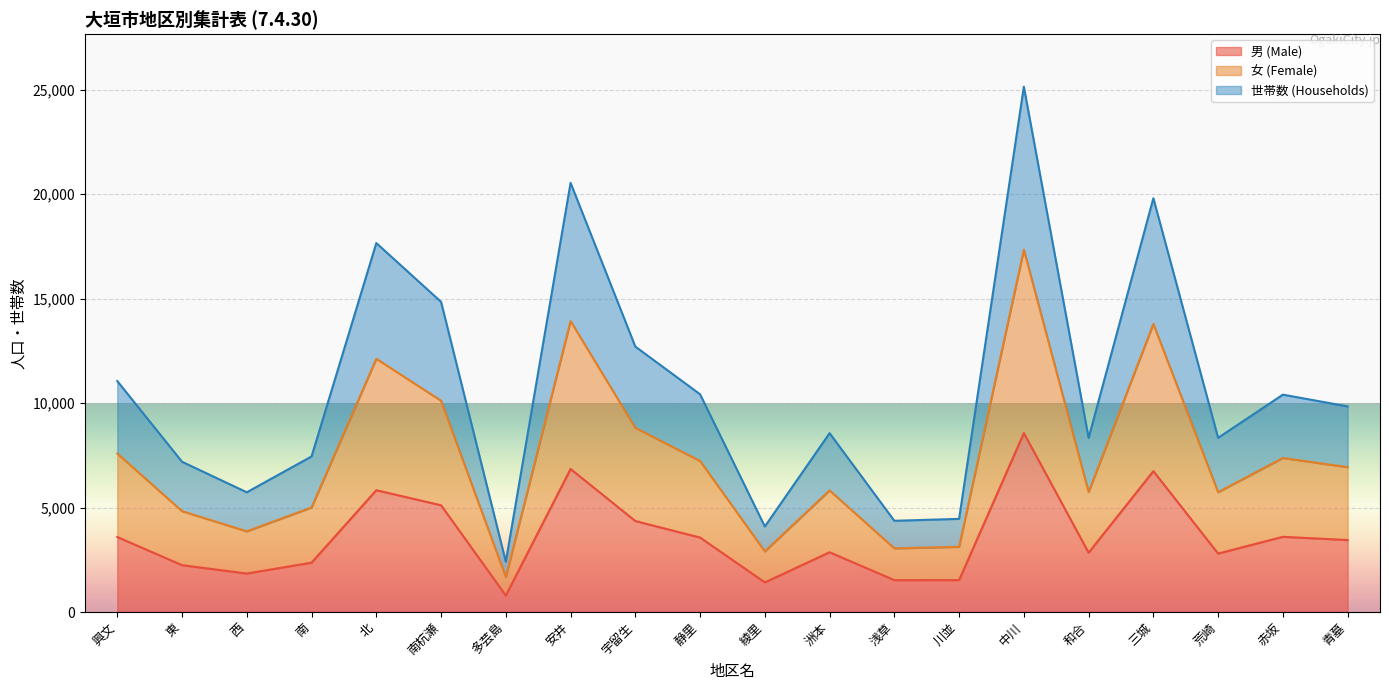

True or false: 女 (Female) and 男 (Male) cross at least once.

False